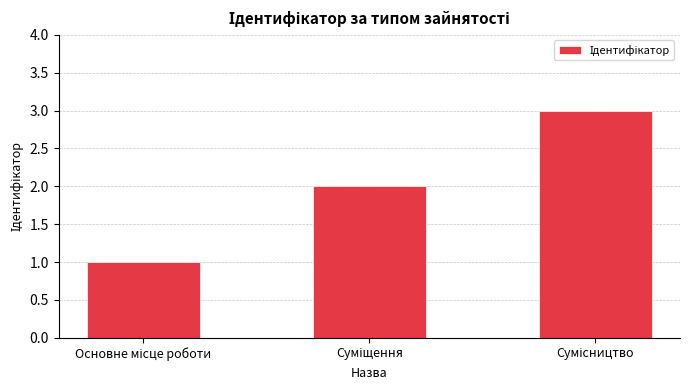

How many bars are there in total?

3